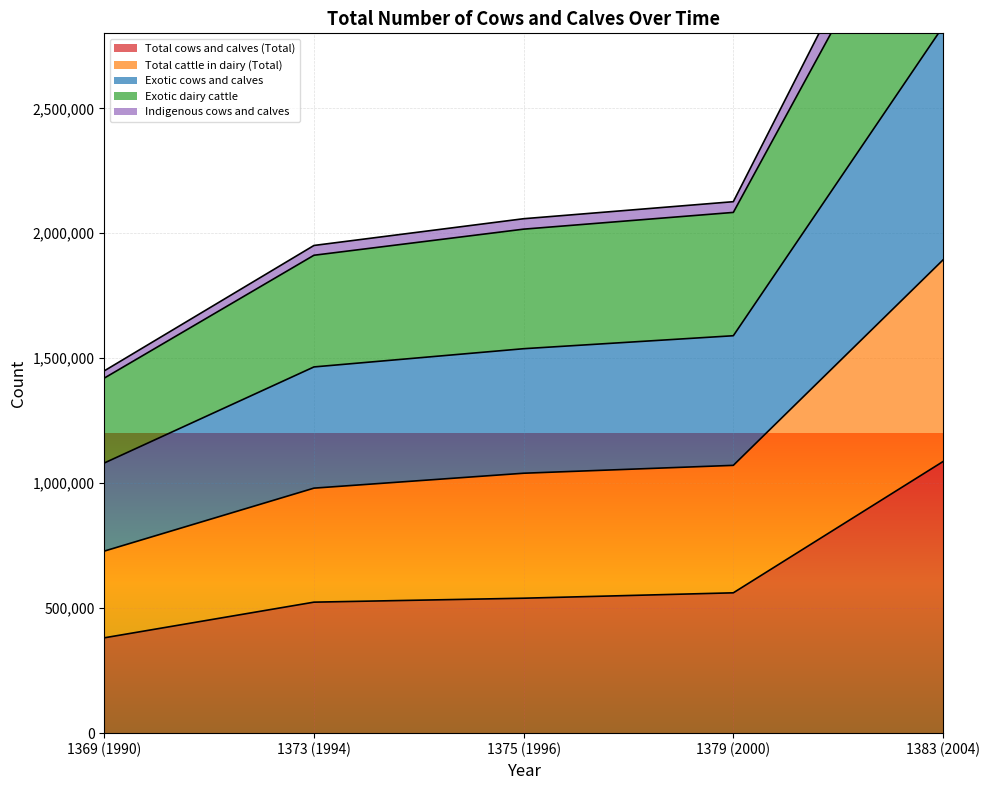

What is the highest value of the Indigenous cows and calves series?

3775012